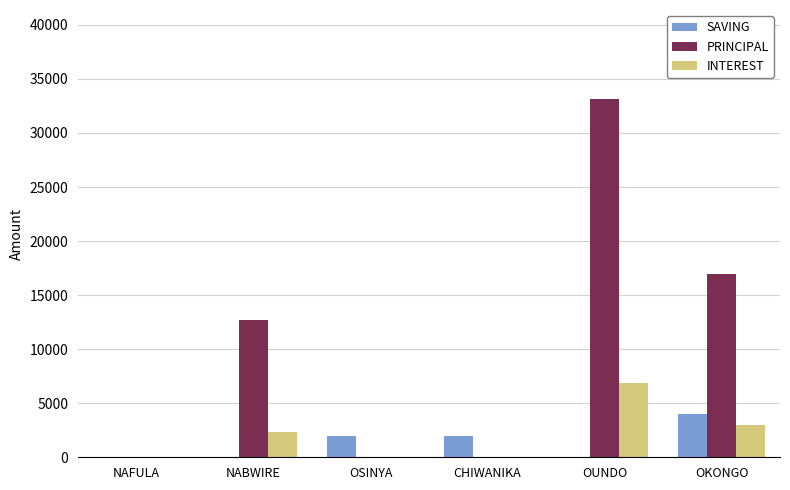

Which label corresponds to the largest value in the chart?

OUNDO